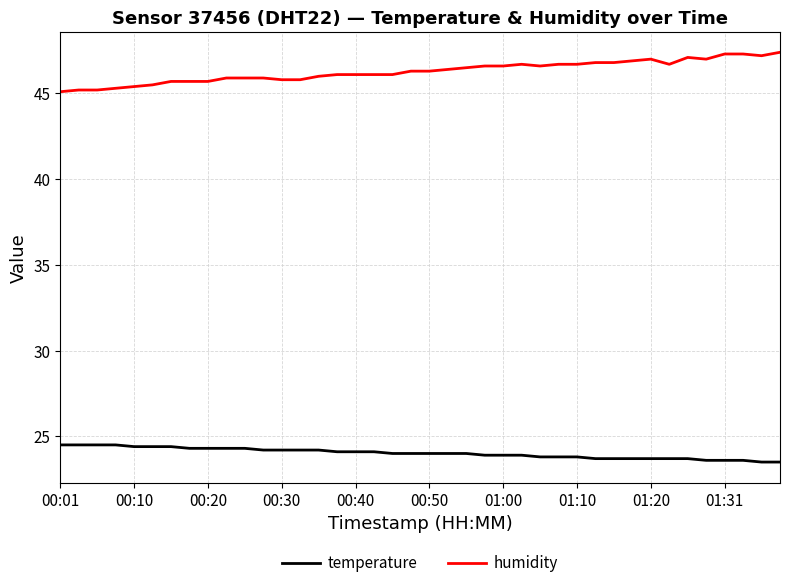

What is the maximum value for temperature?

24.5